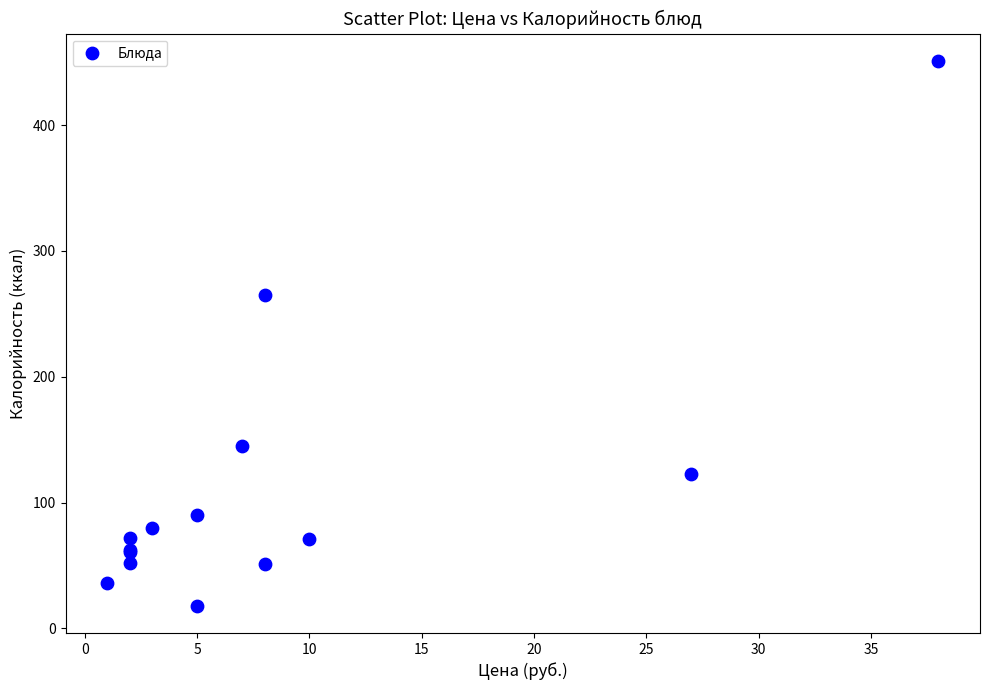

What Y value in the scatter plot is closest to 234?

265